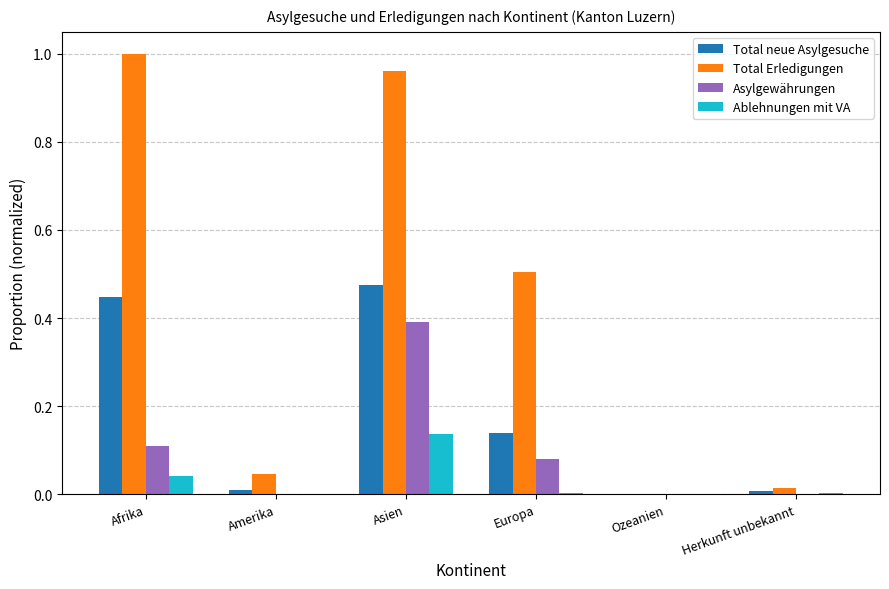

Which category has the highest value across all series?

Afrika